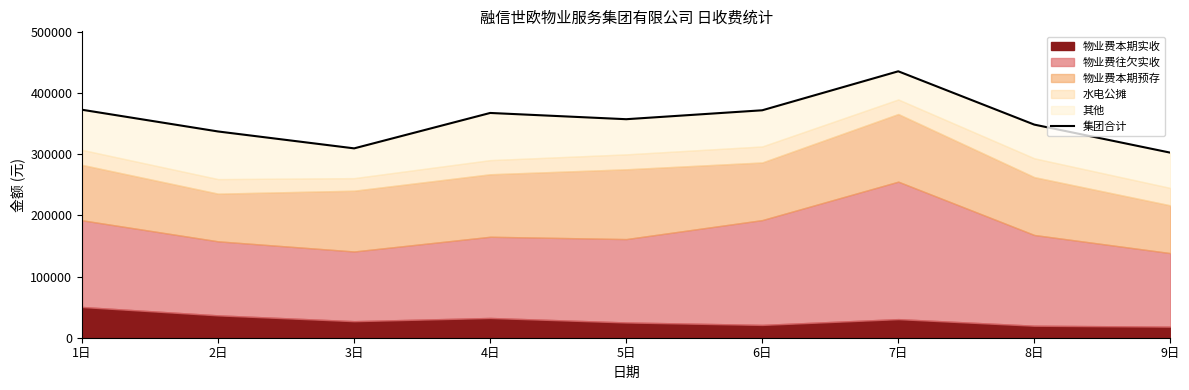

Where is the first local maximum?

4日